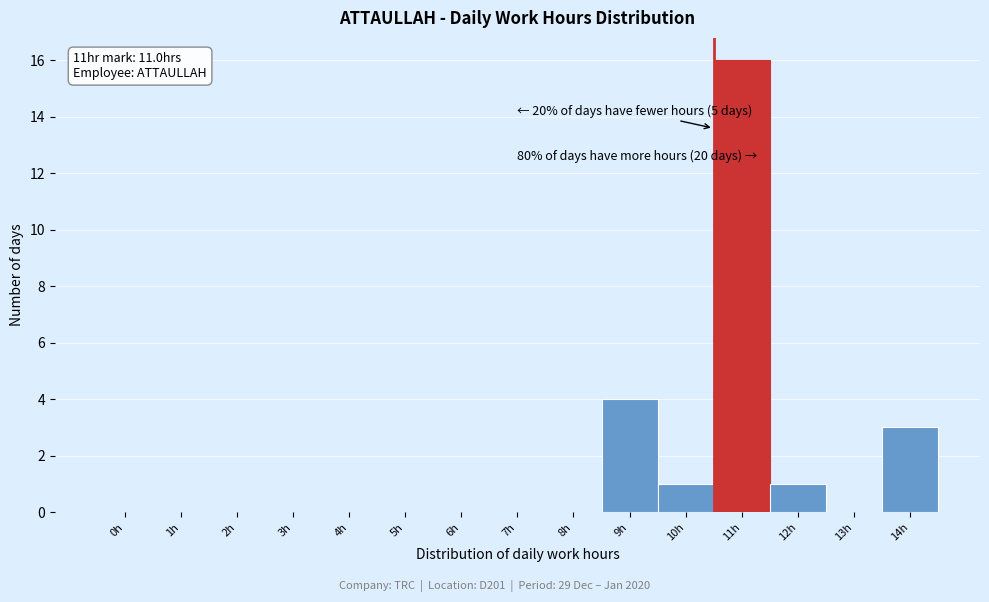

Reading left to right, transcribe all the data shown in this chart.

0h=0	1h=0	2h=0	3h=0	4h=0	5h=0	6h=0	7h=0	8h=0	9h=4	10h=1	11h=16	12h=1	13h=0	14h=3